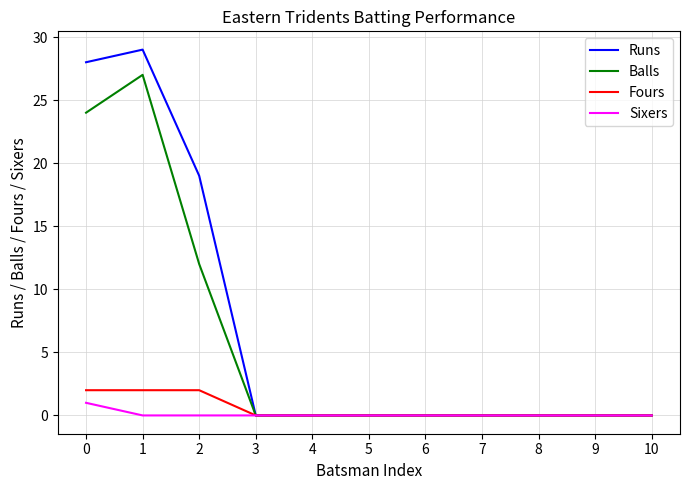

The Balls series shows -18 at 8. True or false?

False